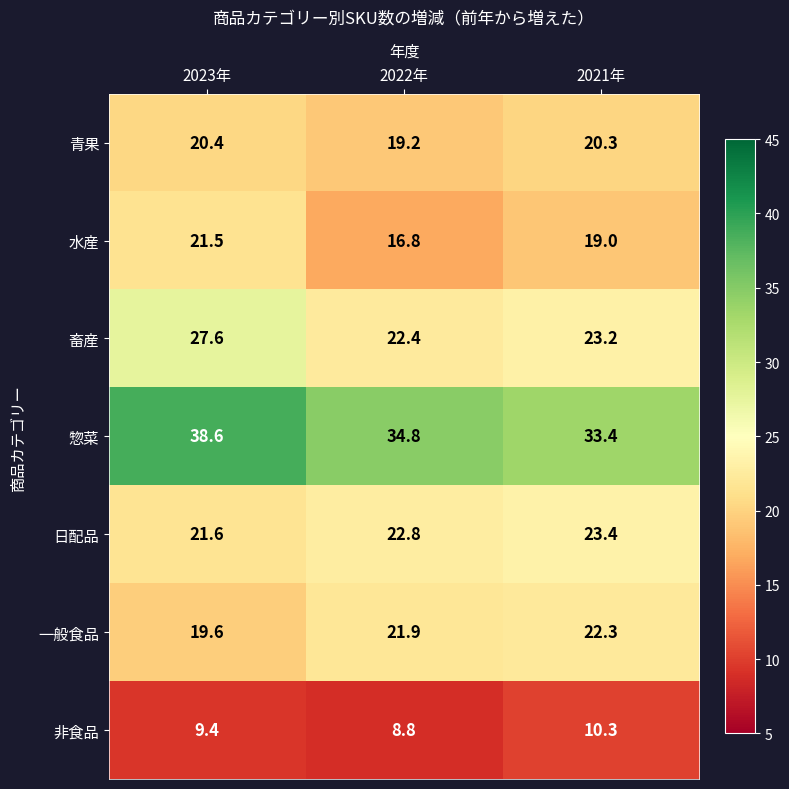

At which category does the chart reach its minimum across all series?

2022年